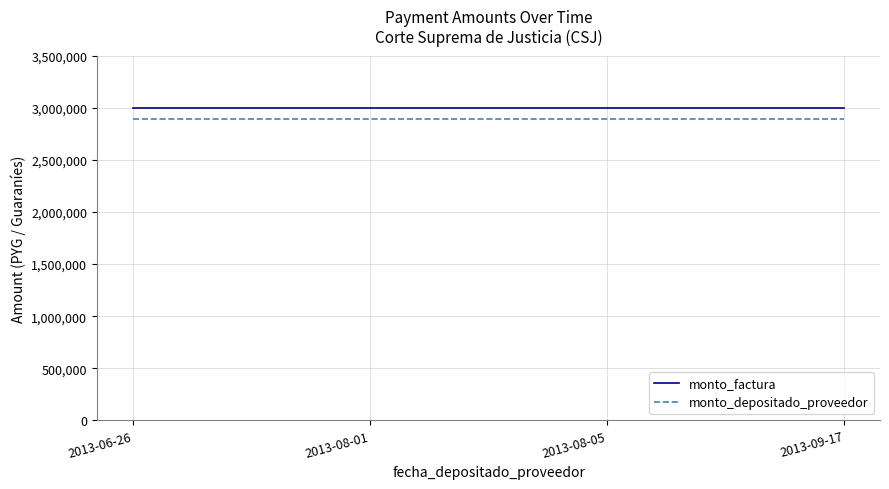

Reading left to right, list all the values displayed in this chart.

monto_factura: 2013-06-26=3000000	2013-08-01=3000000	2013-08-05=3000000	2013-09-17=3000000
monto_depositado_proveedor: 2013-06-26=2888800	2013-08-01=2888800	2013-08-05=2888800	2013-09-17=2888800